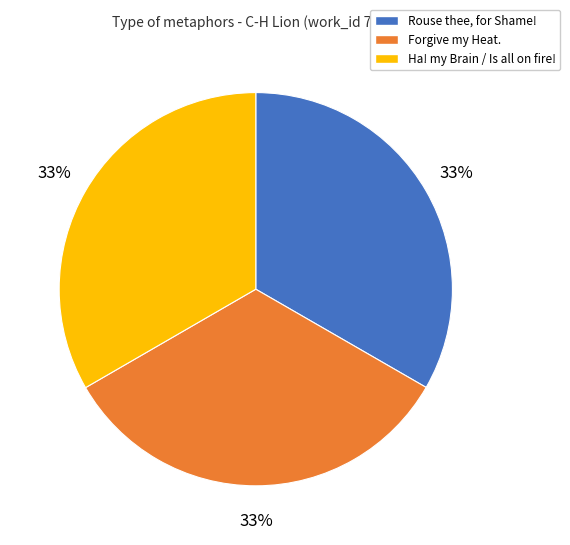

How many segments does this pie chart have?

3